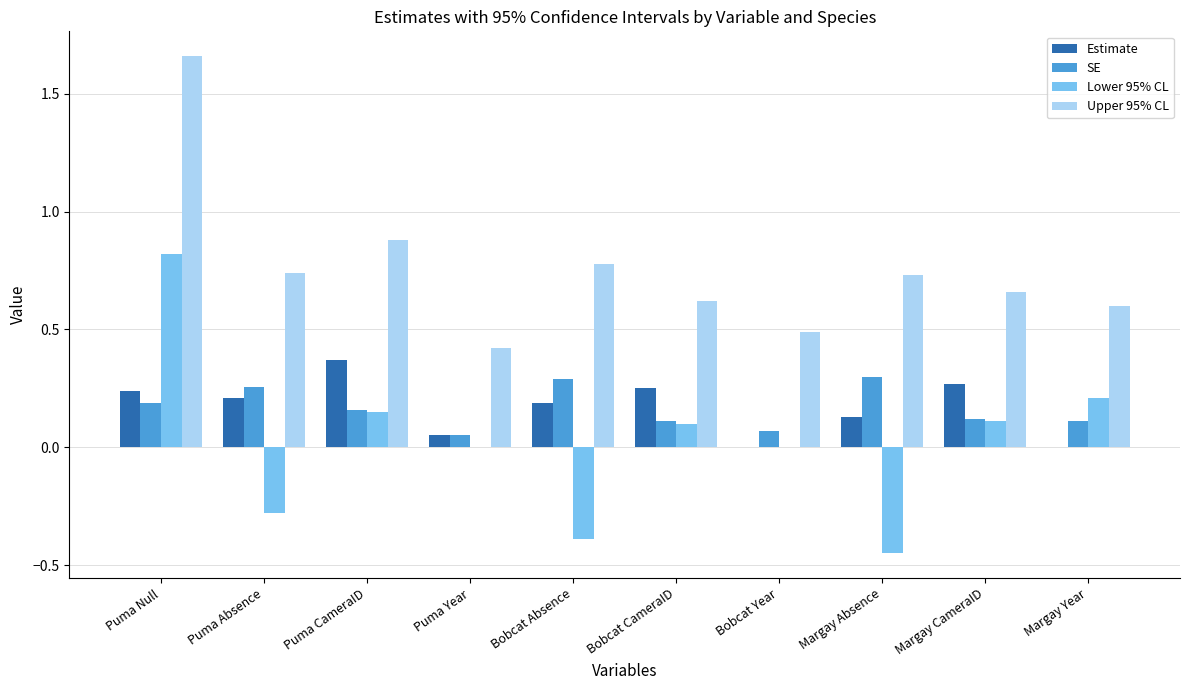

Between Puma Absence and Margay CameraID, which series saw the biggest shift?

Lower 95% CL